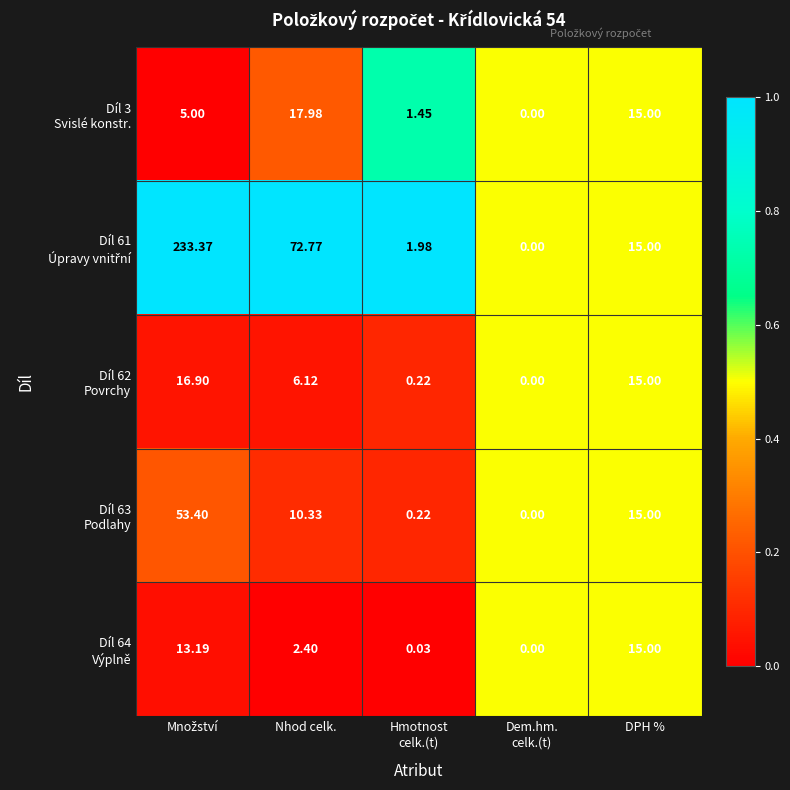

How many distinct data groups are displayed?

5